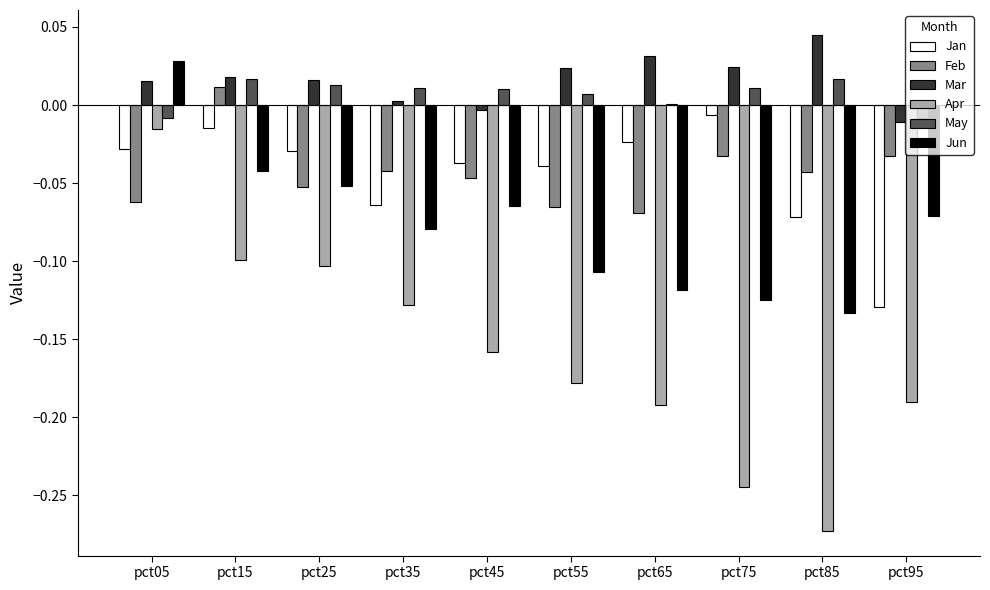

Is the value of Feb at pct45 greater than the value of Jan at pct25?

No